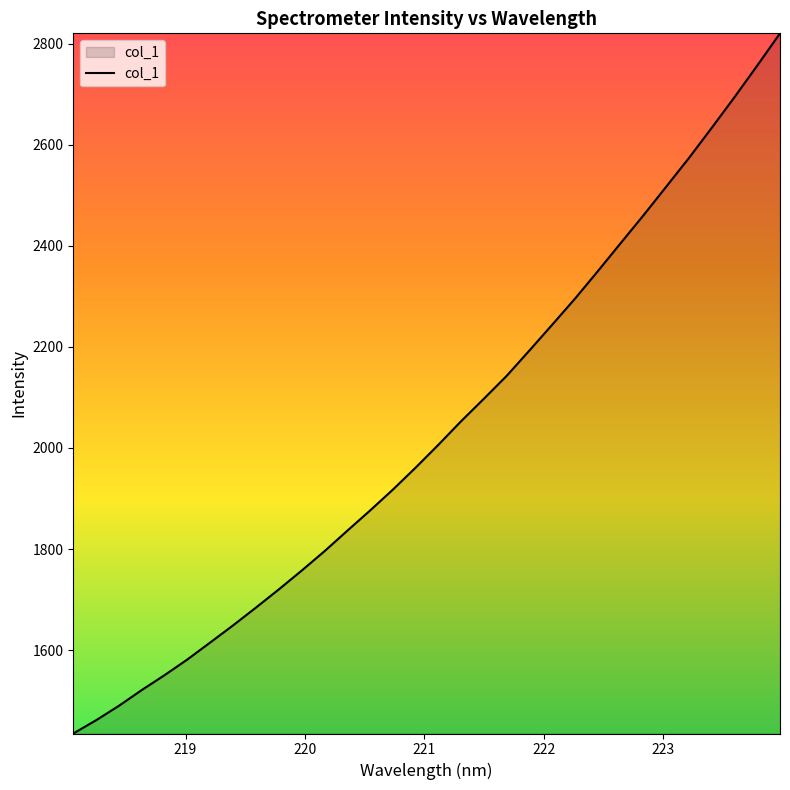

What is the smallest value displayed?

1435.1